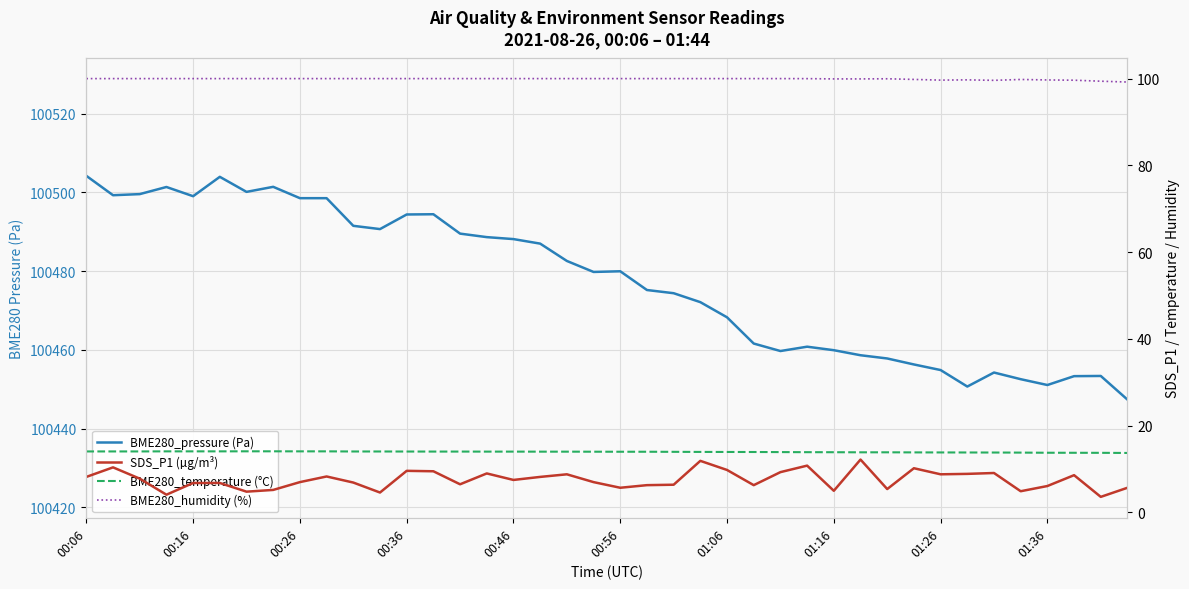

Is it true that BME280_pressure (Pa) equals 54712.6 at 00:56?

False